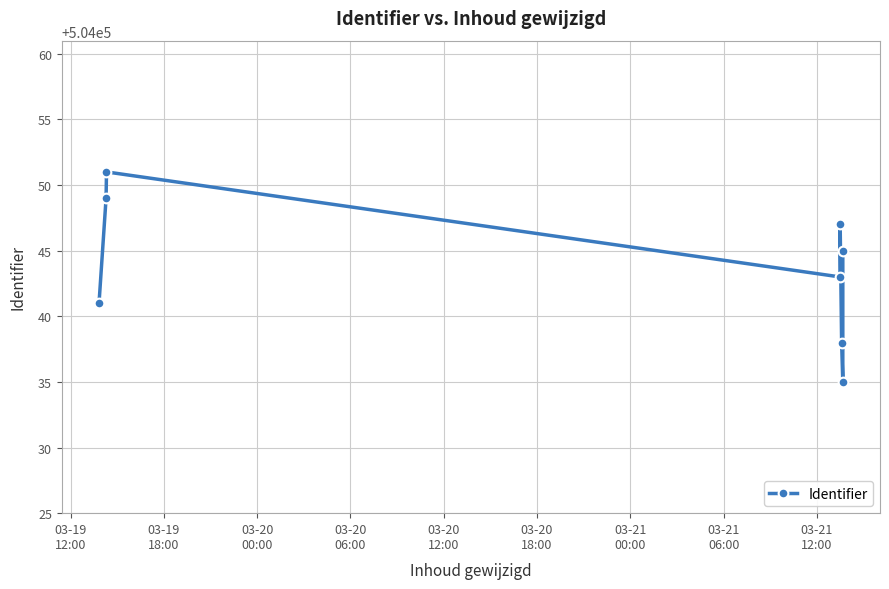

How many data points are above 504045?

3